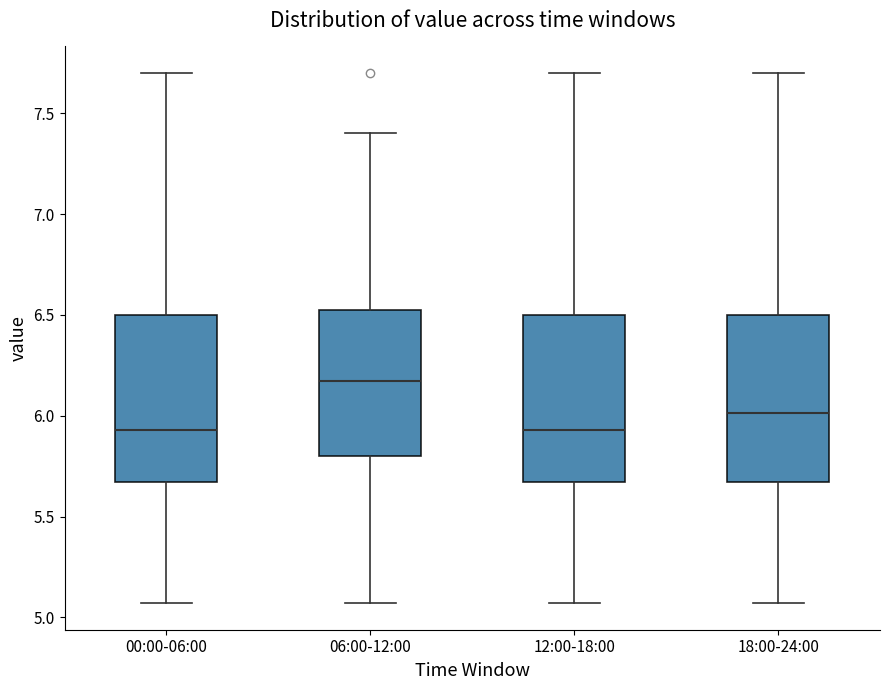

Reading left to right, transcribe this box plot: for each box, give where its median line is, the range the box spans, and where its two whiskers end, as read against the y-axis. The values are not printed on the chart, so give them approximately, as read against the axis.

00:00-06:00: median 5.95, box 5.65 to 6.50, whiskers 5.05 to 7.70
06:00-12:00: median 6.15, box 5.80 to 6.55, whiskers 5.05 to 7.40
12:00-18:00: median 5.95, box 5.65 to 6.50, whiskers 5.05 to 7.70
18:00-24:00: median 6.00, box 5.65 to 6.50, whiskers 5.05 to 7.70